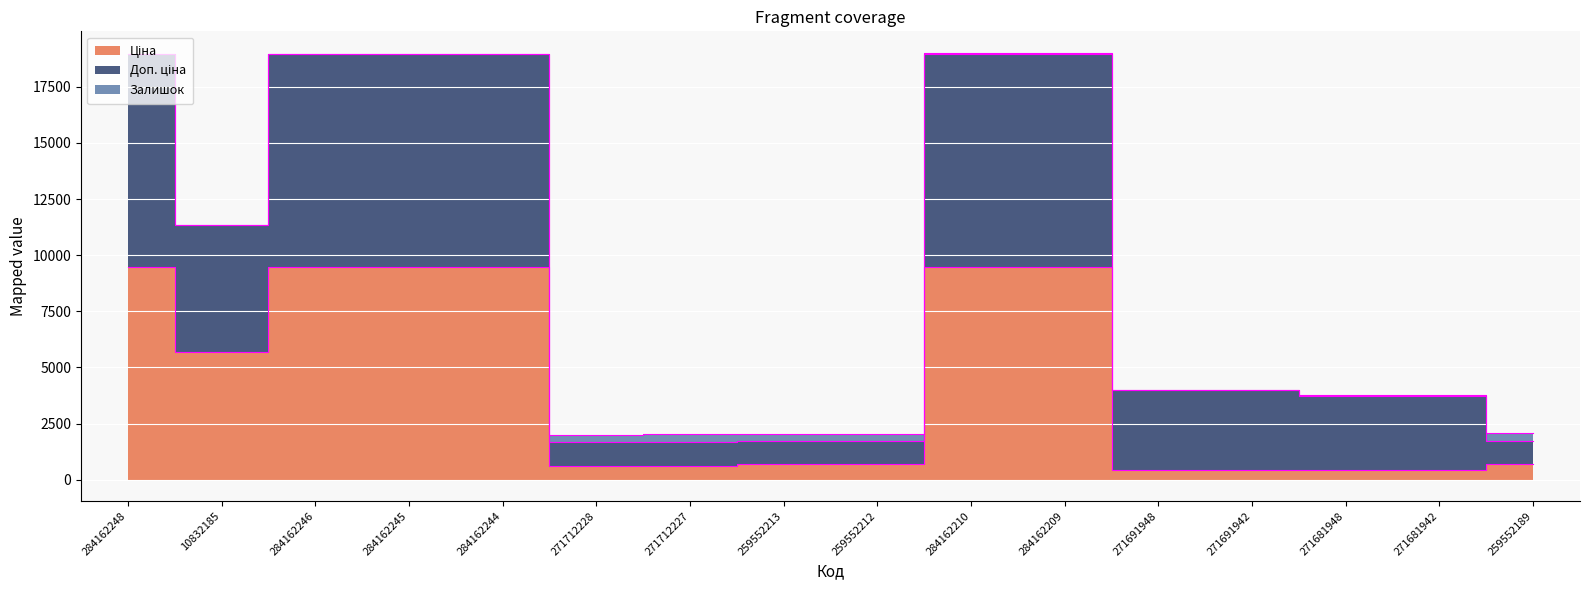

True or false: Доп. ціна has a value of 31349.5 at 284162210.

False